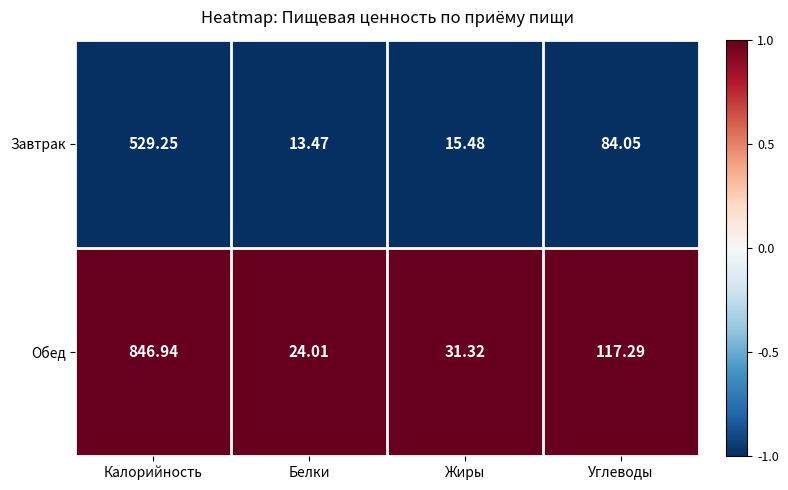

Which category has the highest value across all series?

Калорийность